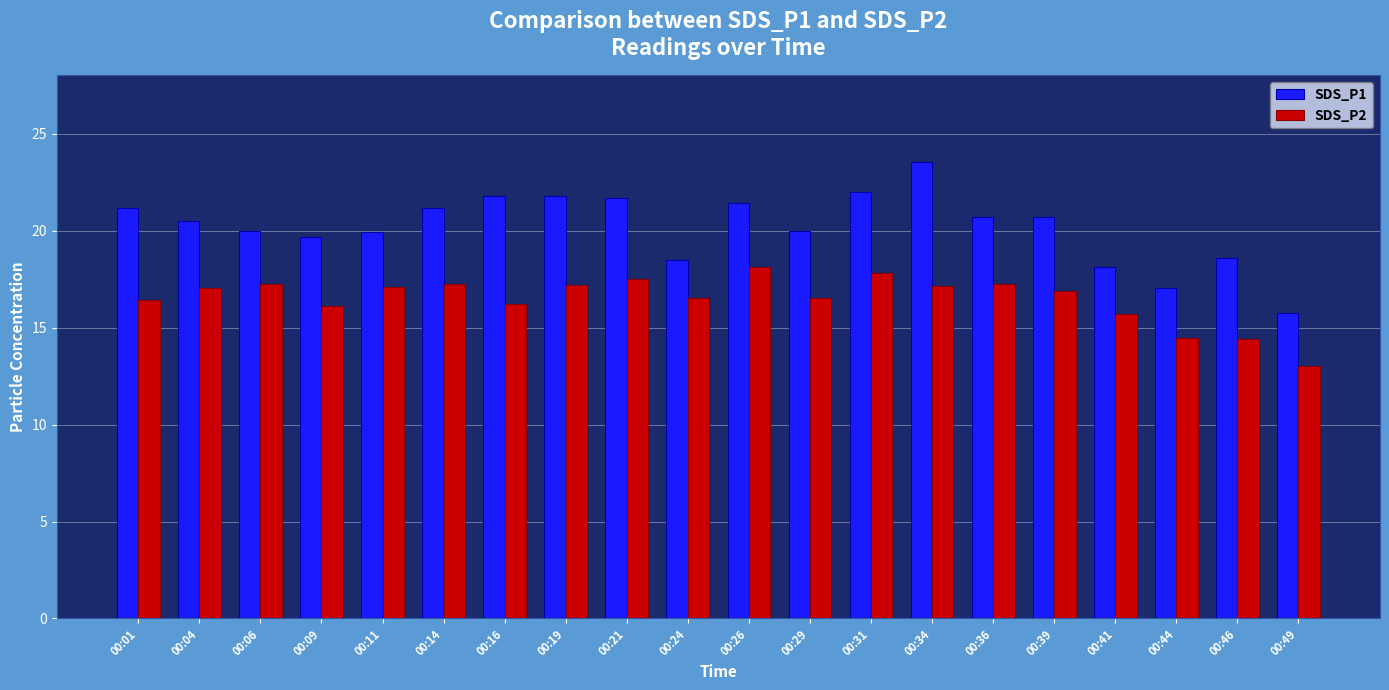

What is the difference between the SDS_P1 values at 00:01 and 00:06?

1.2